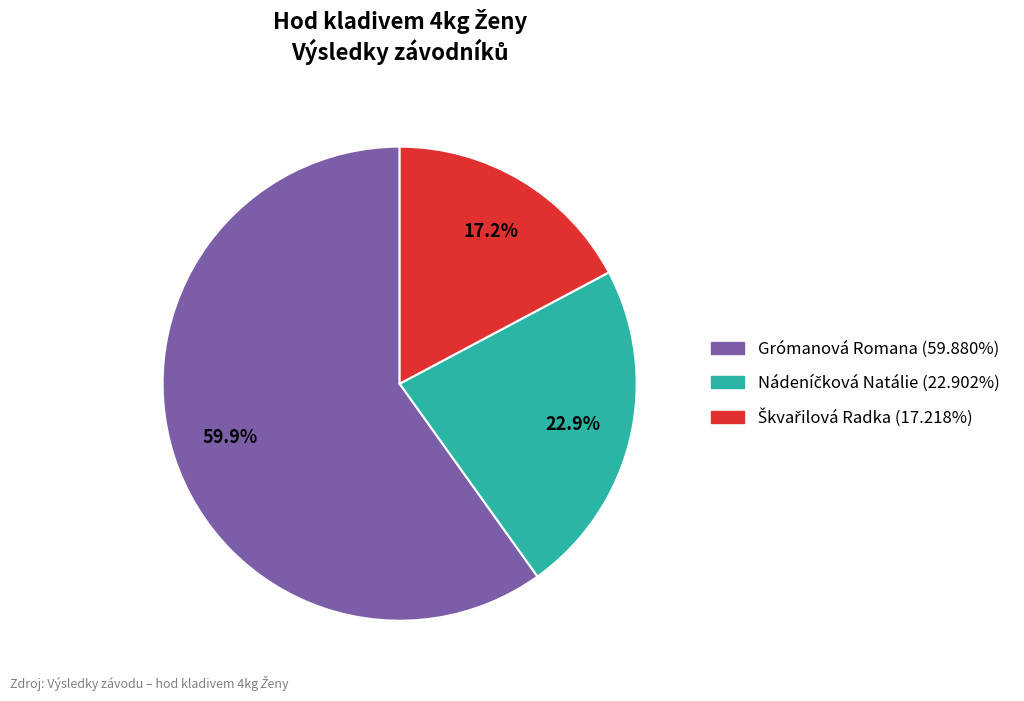

Does any single category account for the majority?

Yes